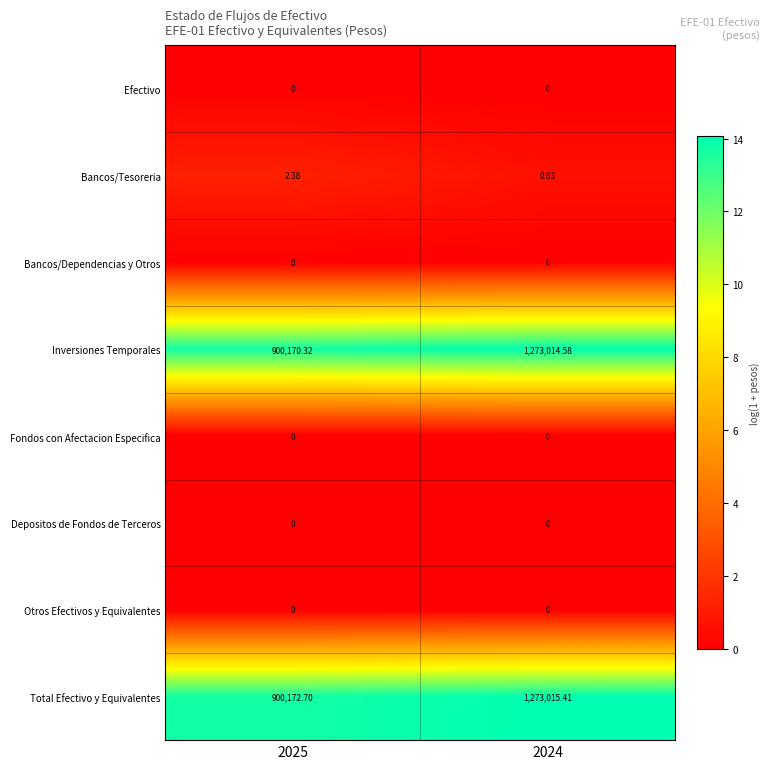

What is the difference between the highest and lowest values at 2024?

1273015.4